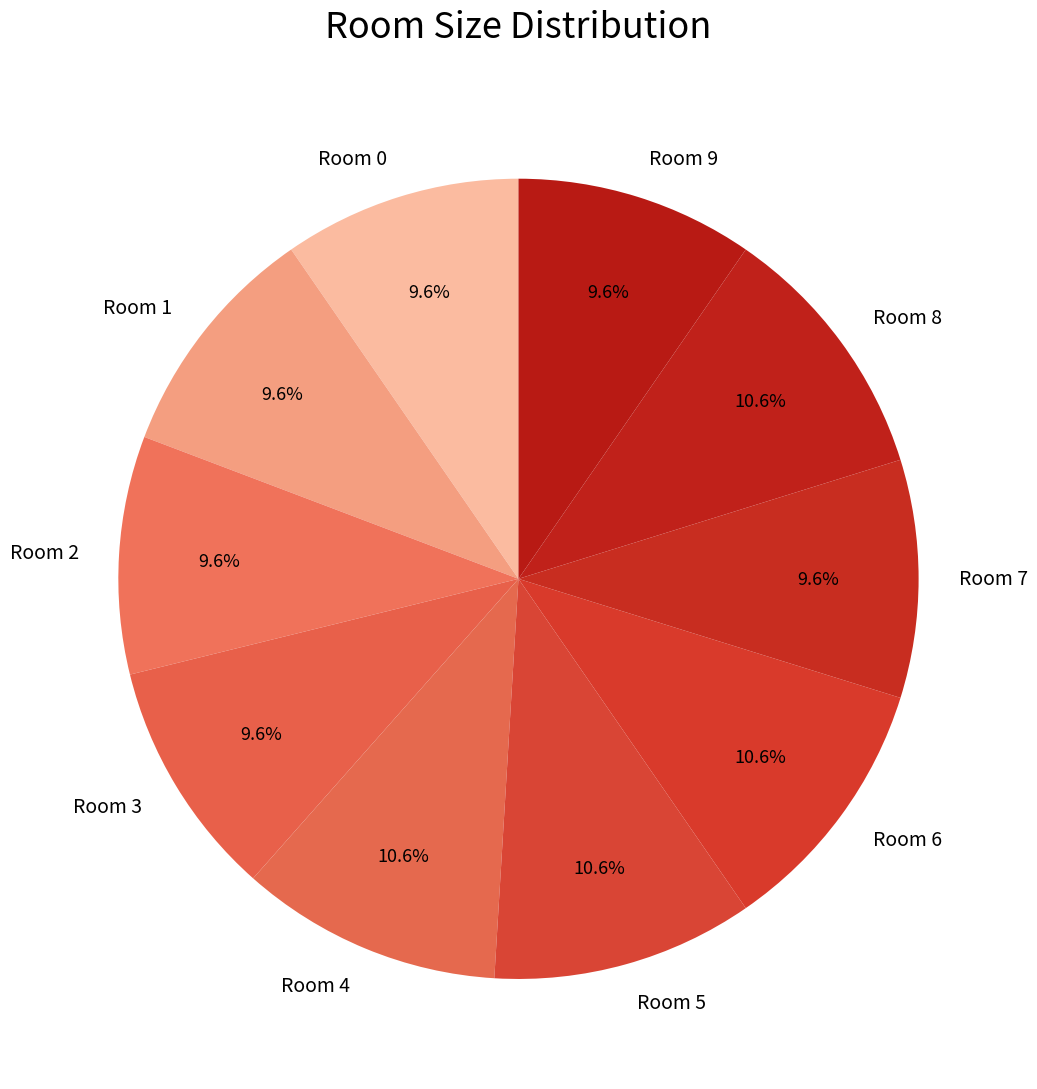

How many slices are in this pie chart?

10